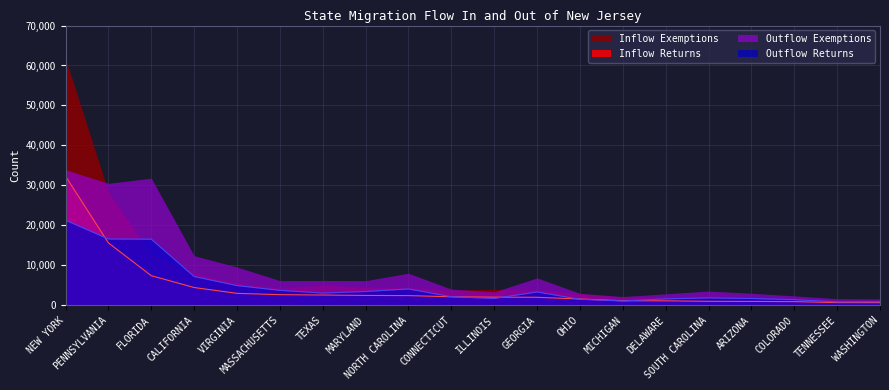

What is the difference between the Outflow Returns values at MARYLAND and SOUTH CAROLINA?

1601